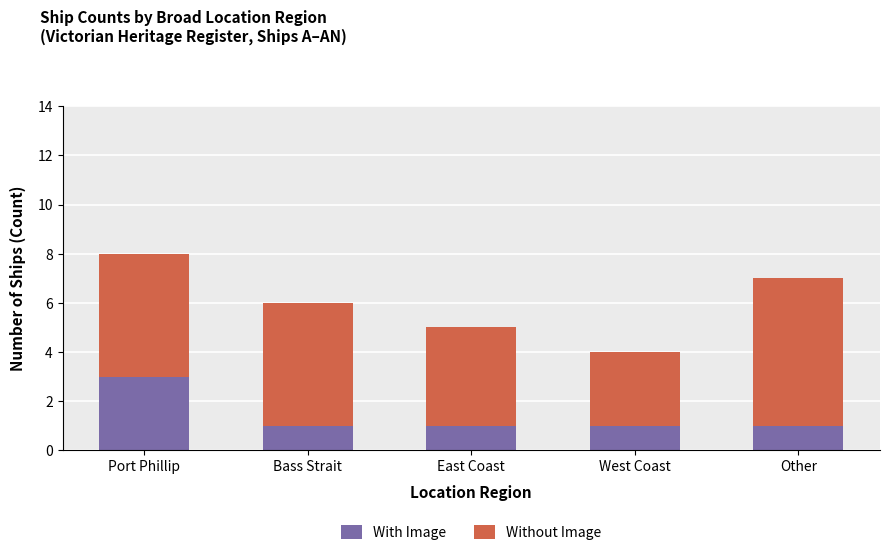

The value of With Image at Other is 1. True or false?

True